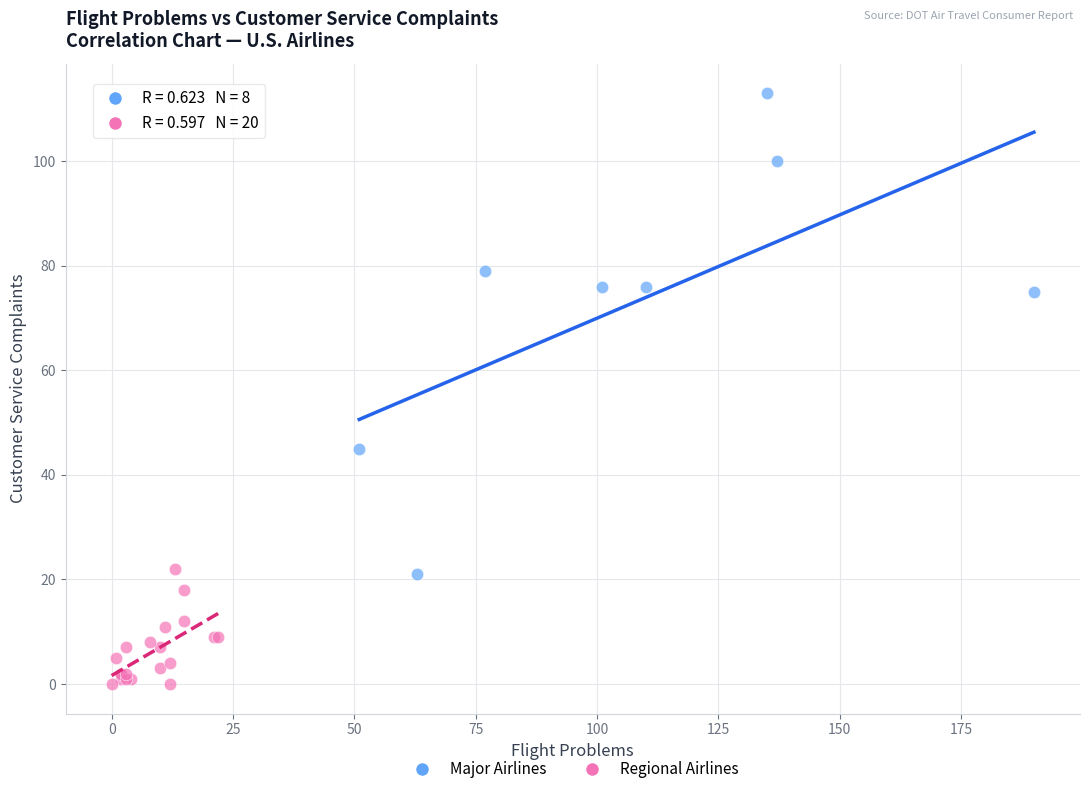

Which series reaches the maximum Y coordinate?

Major Airlines